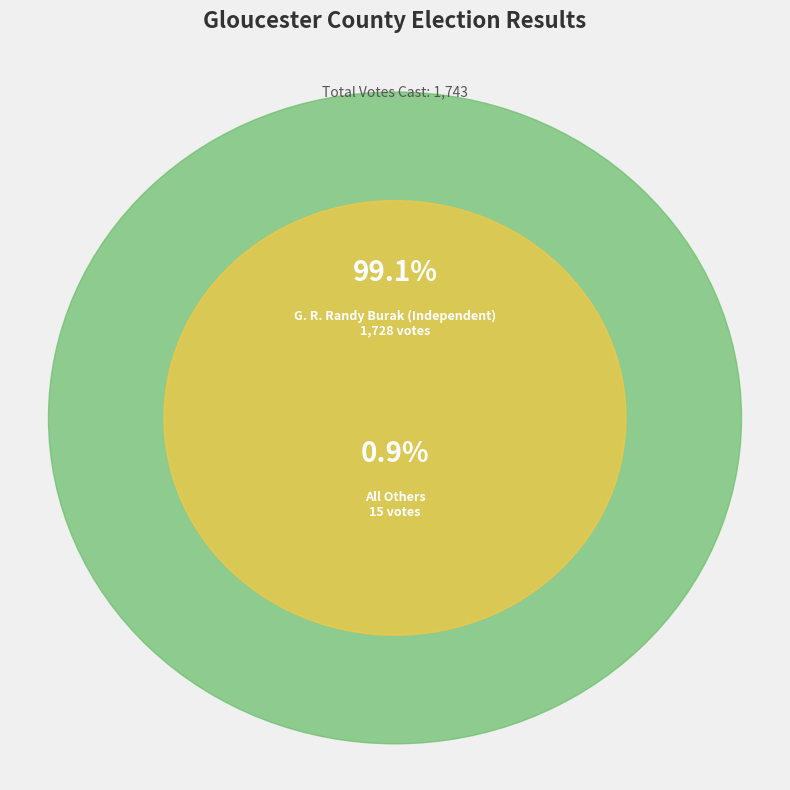

The All Others slice represents 13% of the pie. True or false?

False